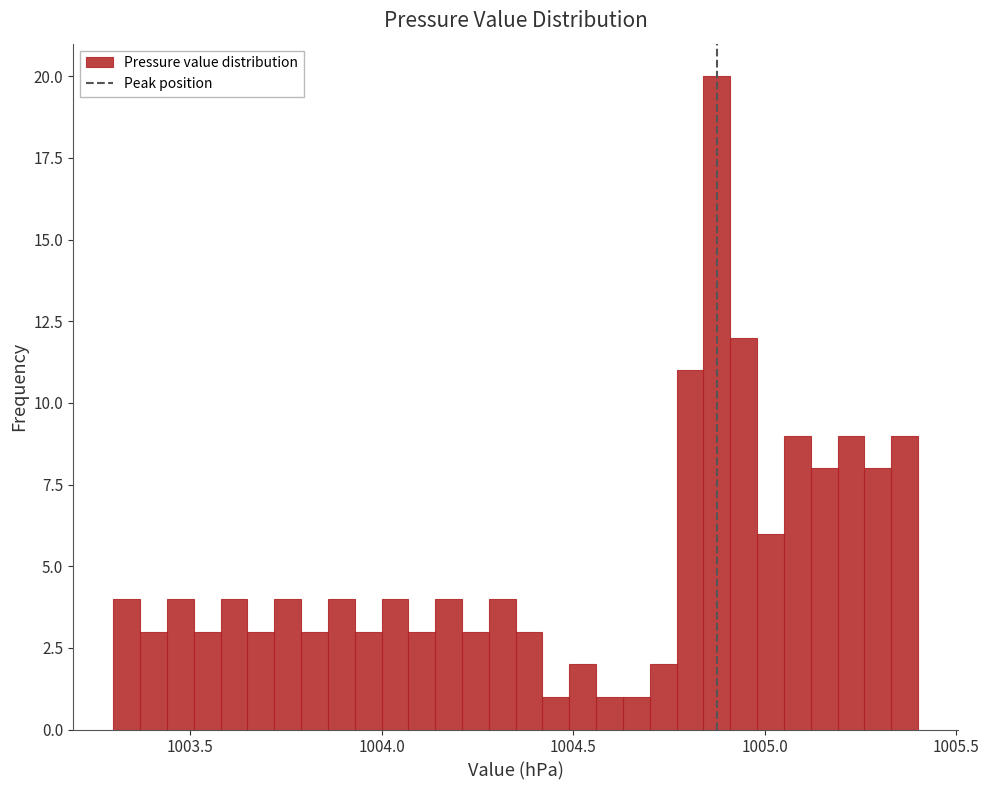

Around what value on the x-axis is the tallest bar? Give the approximate position of its centre, as read against the axis.

1004.90